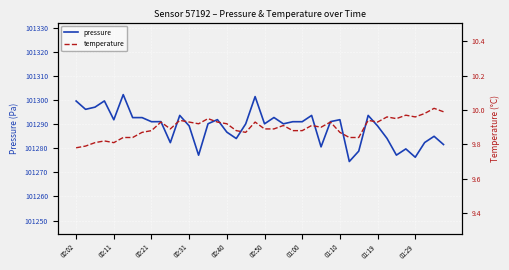

What is the lowest value of the pressure series?

101274.6